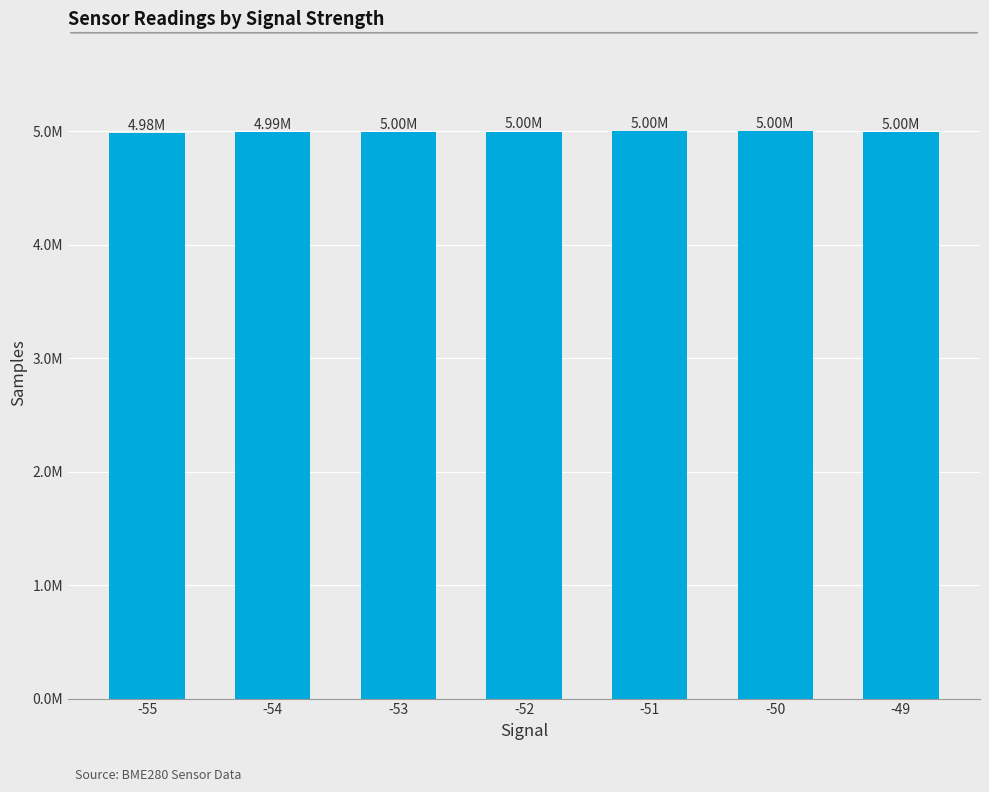

Is it true that the value at -52 is 4998424.6?

True